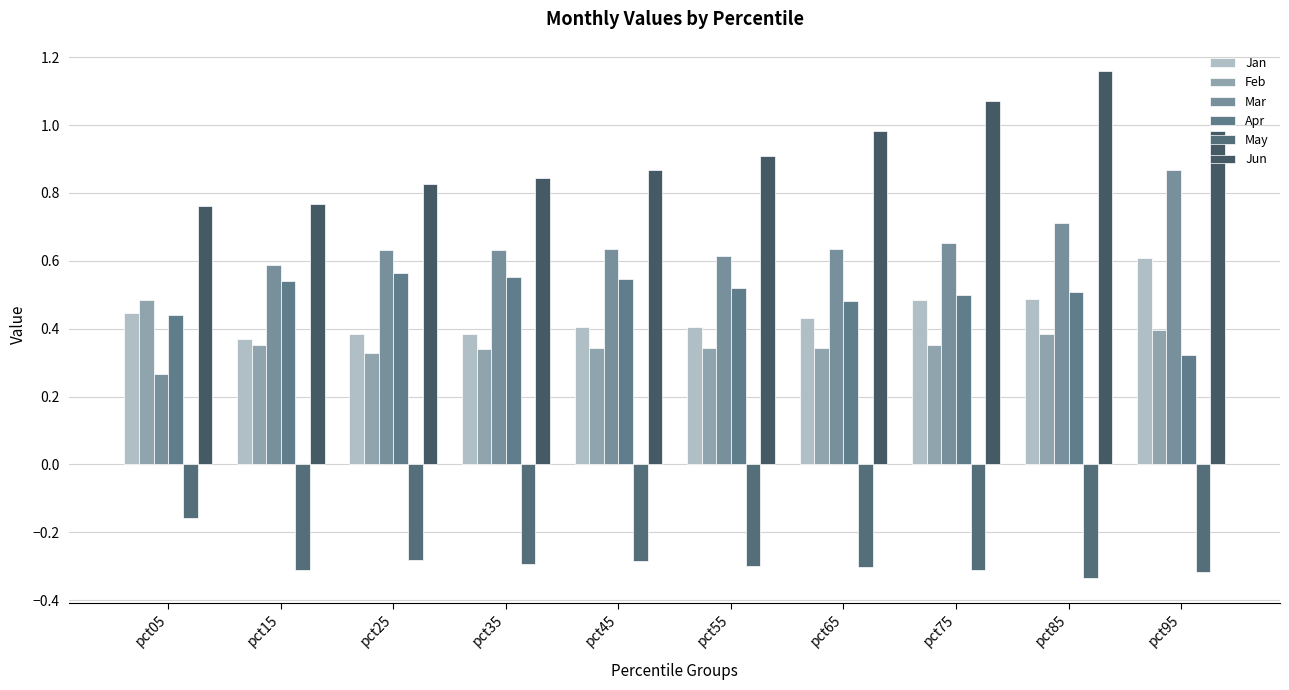

What is the smallest value displayed?

-0.3